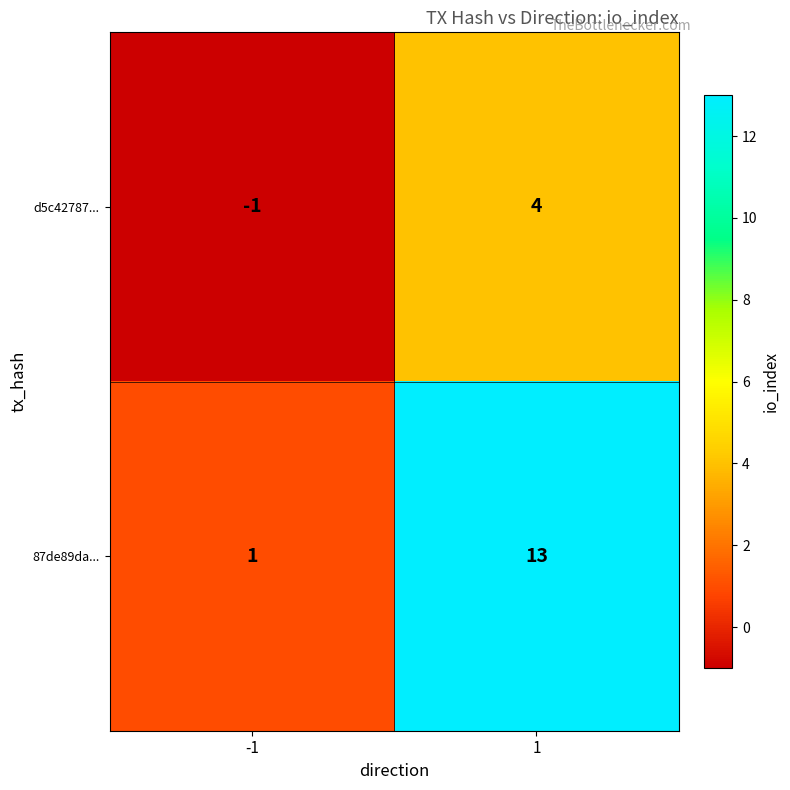

Which series has the largest range (max minus min)?

87de89da...